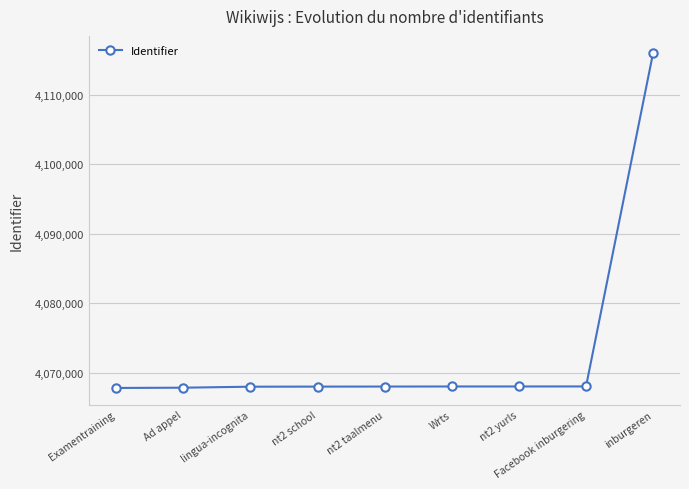

The chart shows a value of 4068050 at Facebook inburgering. True or false?

True